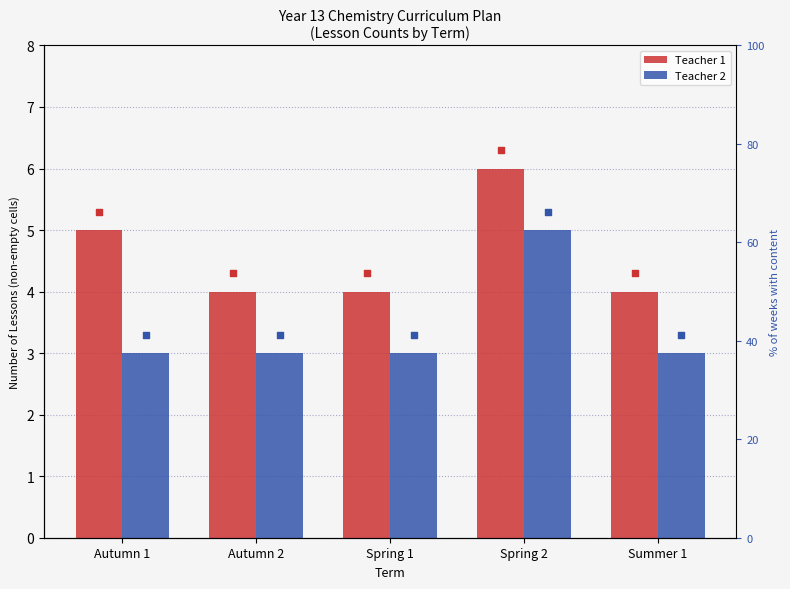

What is the total value across all series at Autumn 2?

7